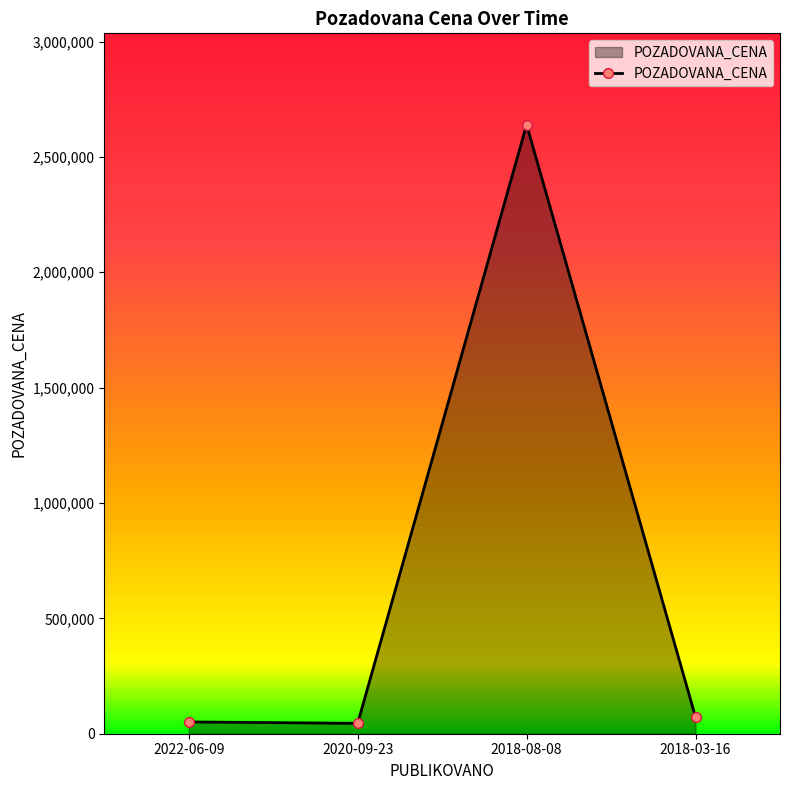

Approximately how many times larger is the value at 2020-09-23 compared to 2022-06-09?

0.9